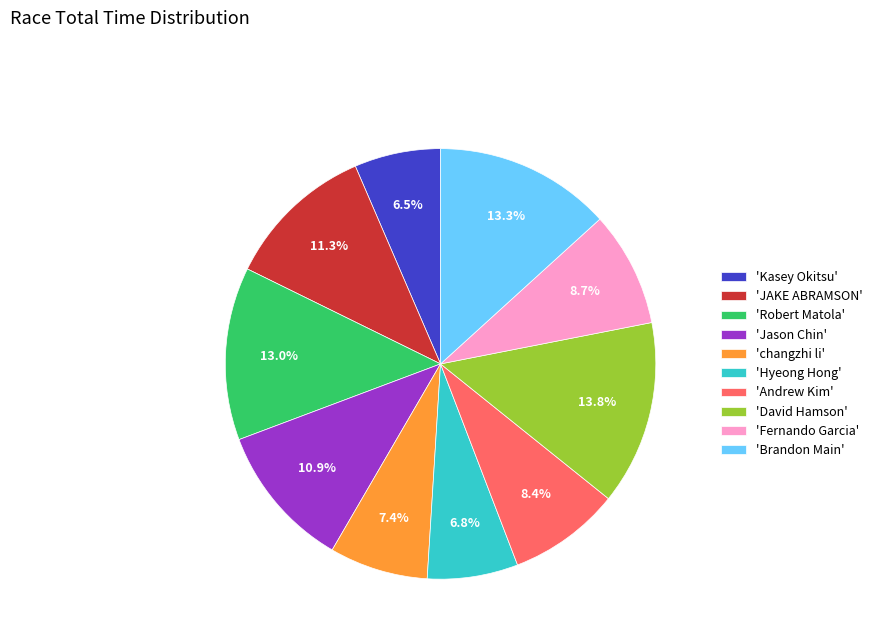

Does any single category account for the majority?

No